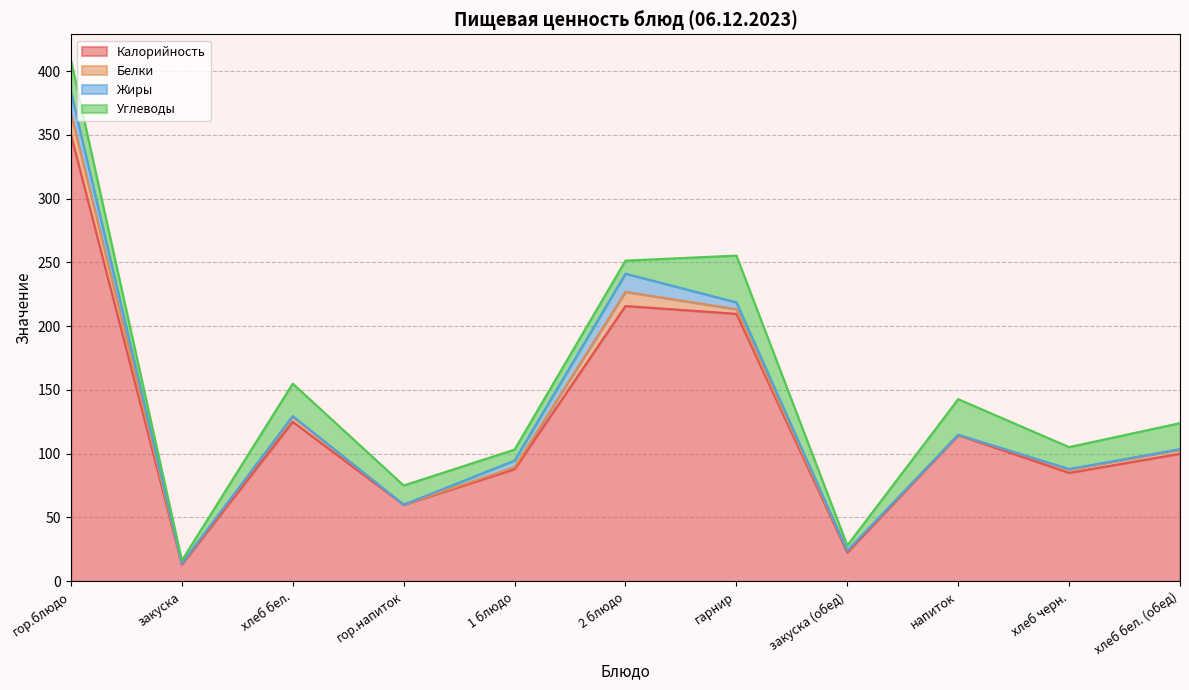

At which category is the sum across all series the highest?

гор.блюдо